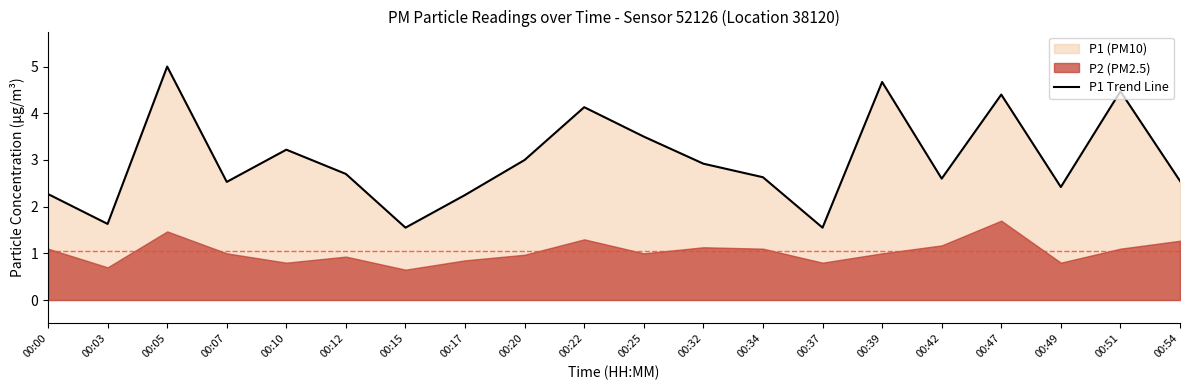

How many data points are above 2?

17